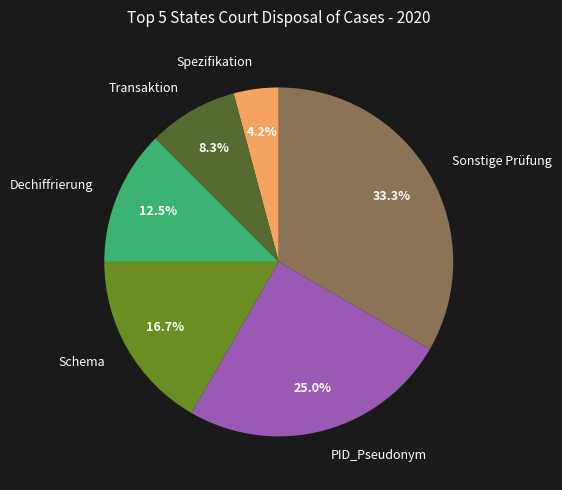

Rank the categories by value from highest to lowest.

Sonstige Prüfung, PID_Pseudonym, Schema, Dechiffrierung, Transaktion, Spezifikation